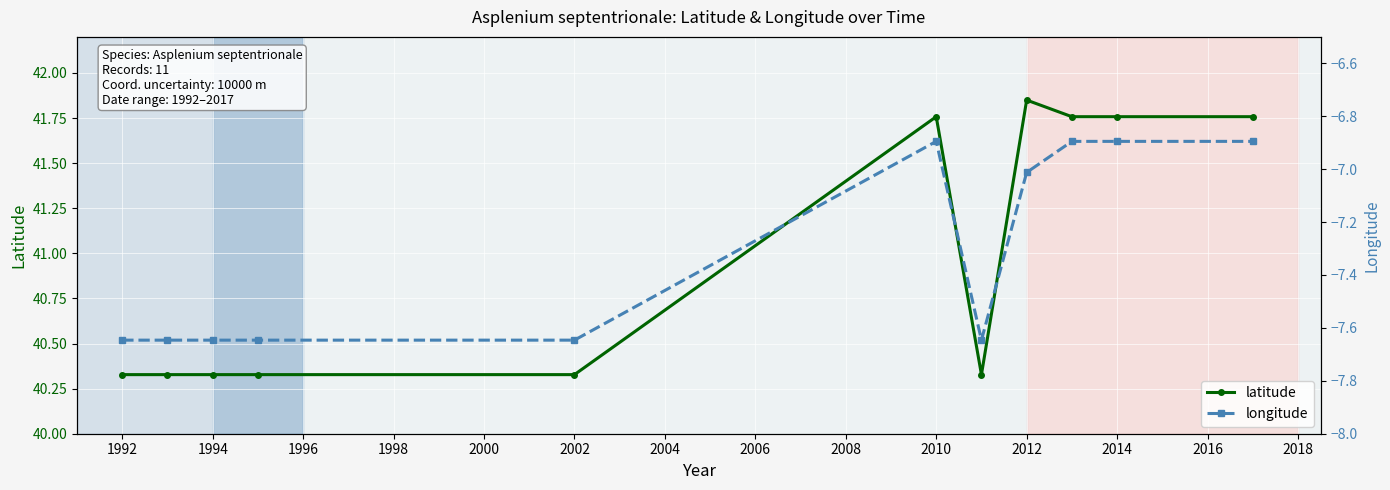

What is the difference between the second highest and second lowest values in the longitude series?

0.8